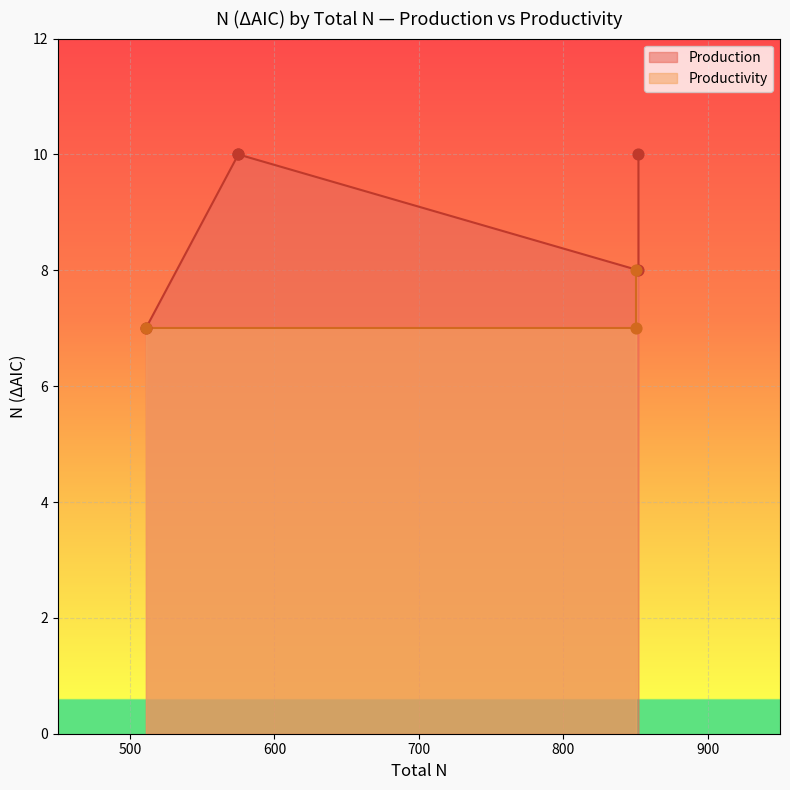

Between 852 and 852, which is larger?

852